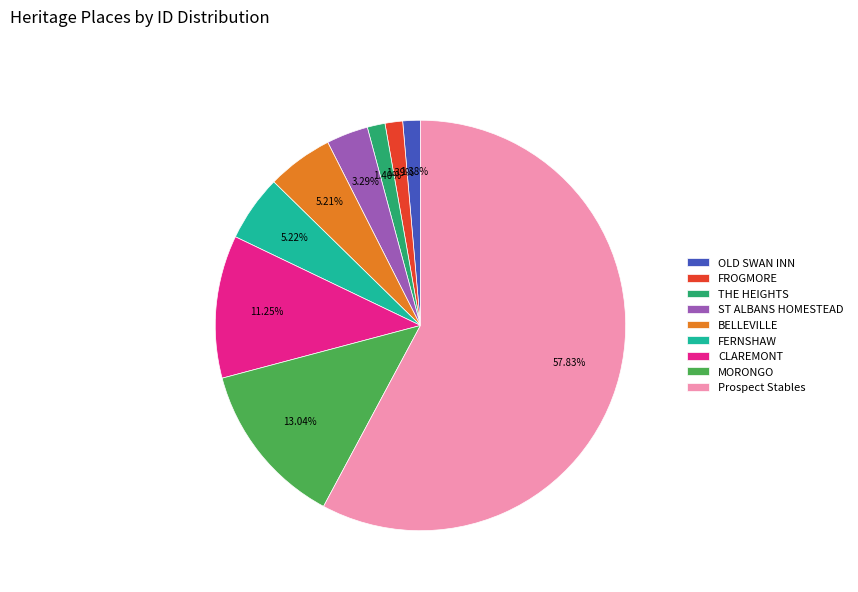

Count the number of slices in the pie.

9